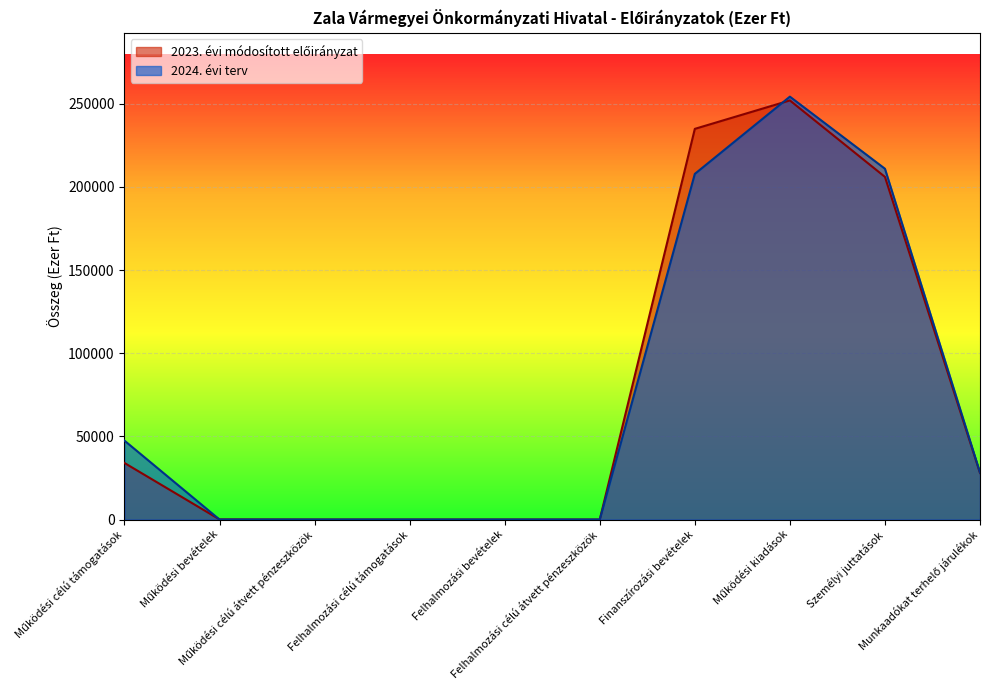

Count the number of data series in this chart.

2